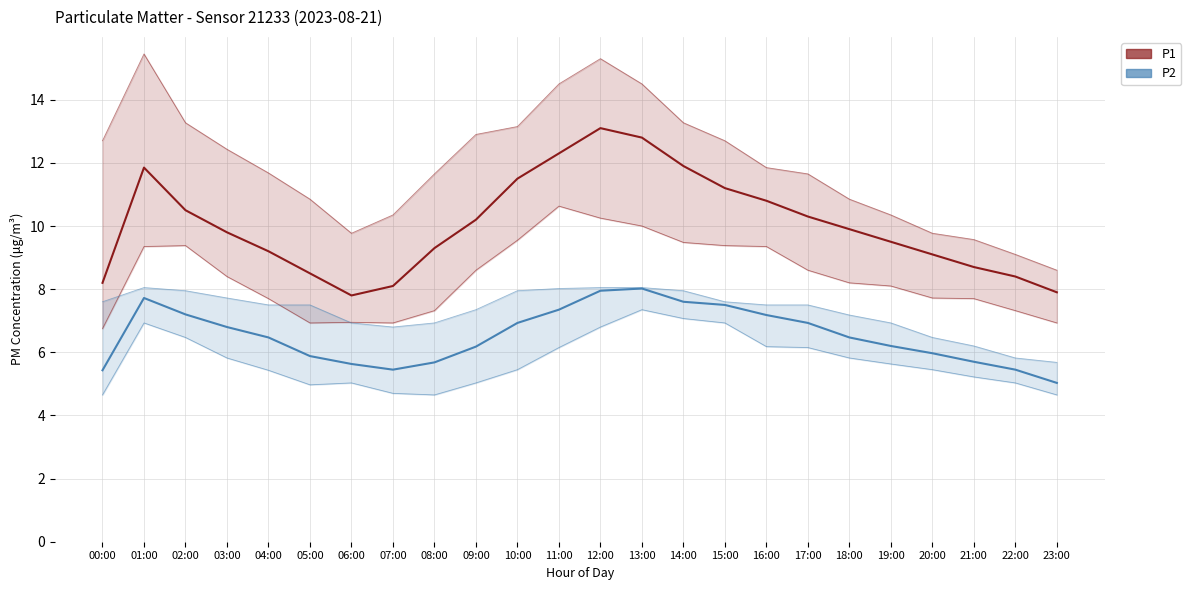

True or false: P2 and P1 cross at least once.

False